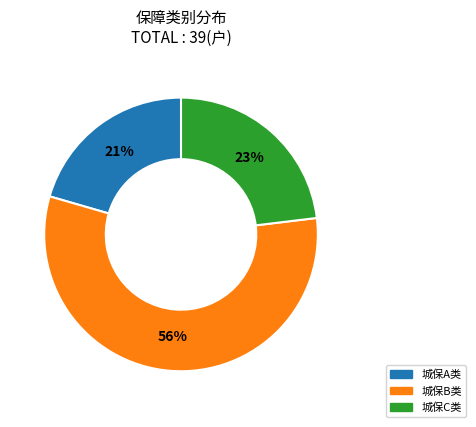

Is there a majority slice in this chart?

Yes